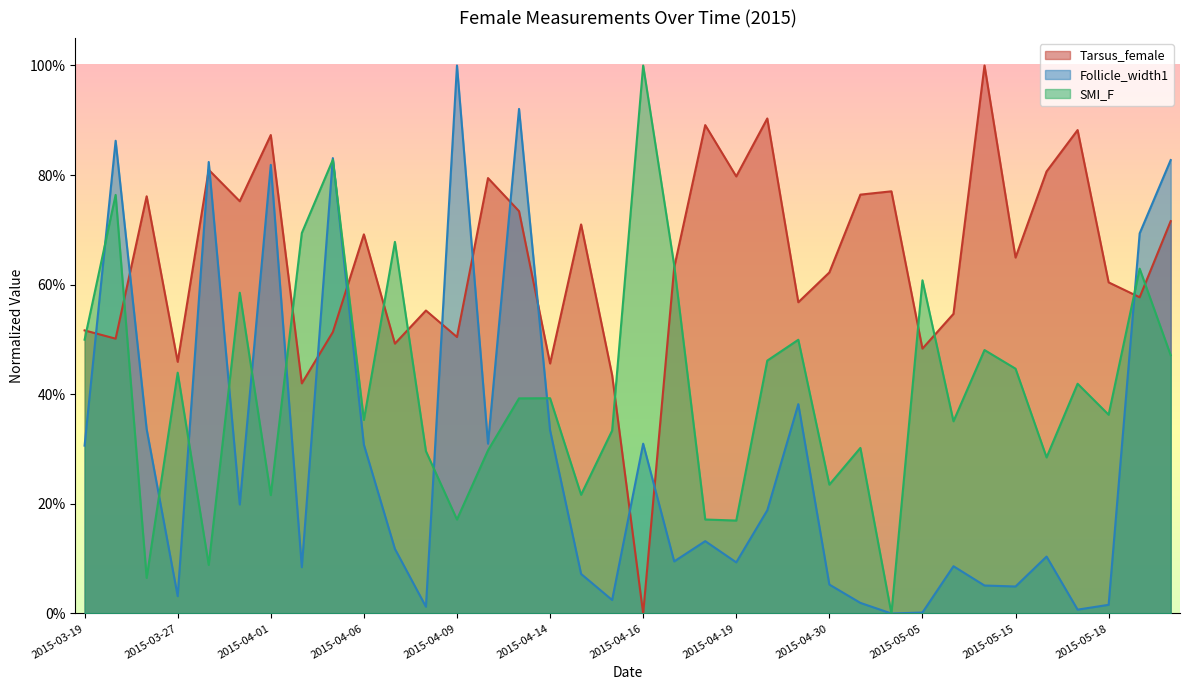

Rank the series by their maximum value, from lowest to highest.

Tarsus_female, Follicle_width1, SMI_F